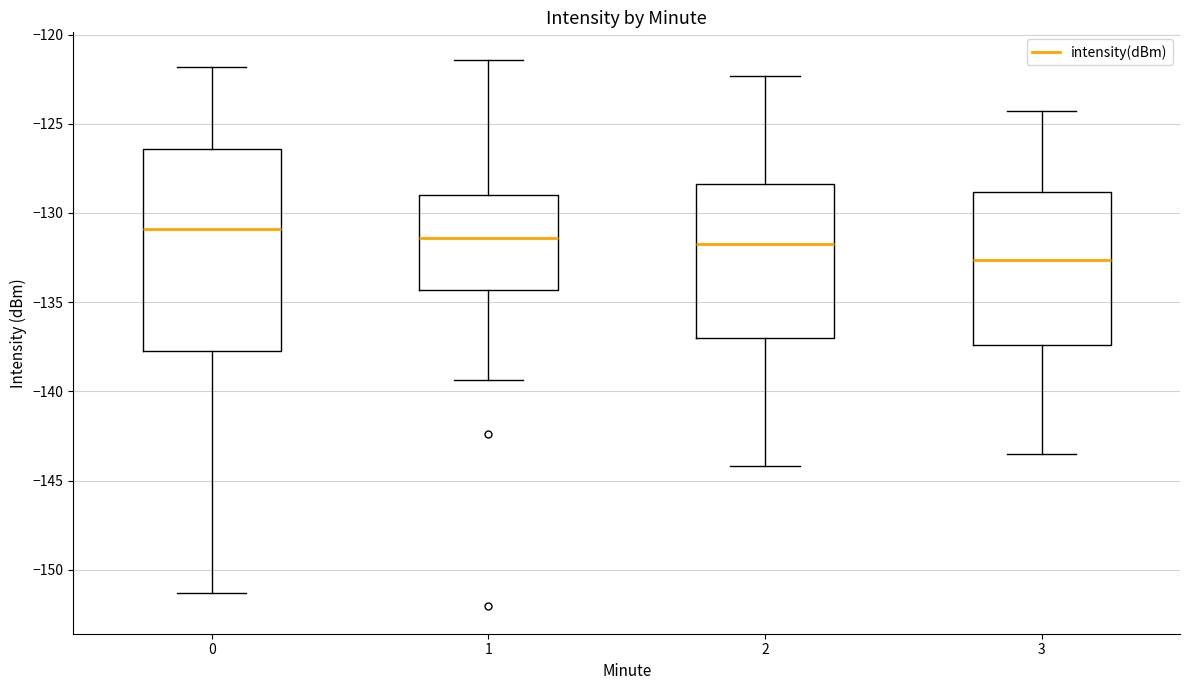

Reading left to right, transcribe this box plot: for each box, give where its median line is, the range the box spans, and where its two whiskers end, as read against the y-axis. The values are not printed on the chart, so give them approximately, as read against the axis.

0: median -131.0, box -137.5 to -126.5, whiskers -151.5 to -122.0
1: median -131.5, box -134.5 to -129.0, whiskers -139.5 to -121.5
2: median -131.5, box -137.0 to -128.5, whiskers -144.0 to -122.5
3: median -132.5, box -137.5 to -129.0, whiskers -143.5 to -124.5